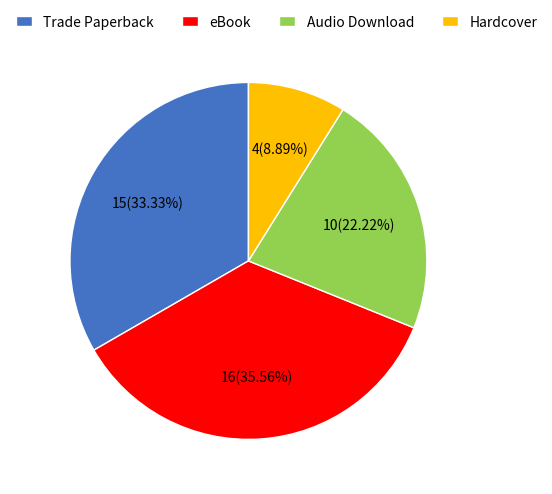

Rank the categories by value from highest to lowest.

eBook, Trade Paperback, Audio Download, Hardcover